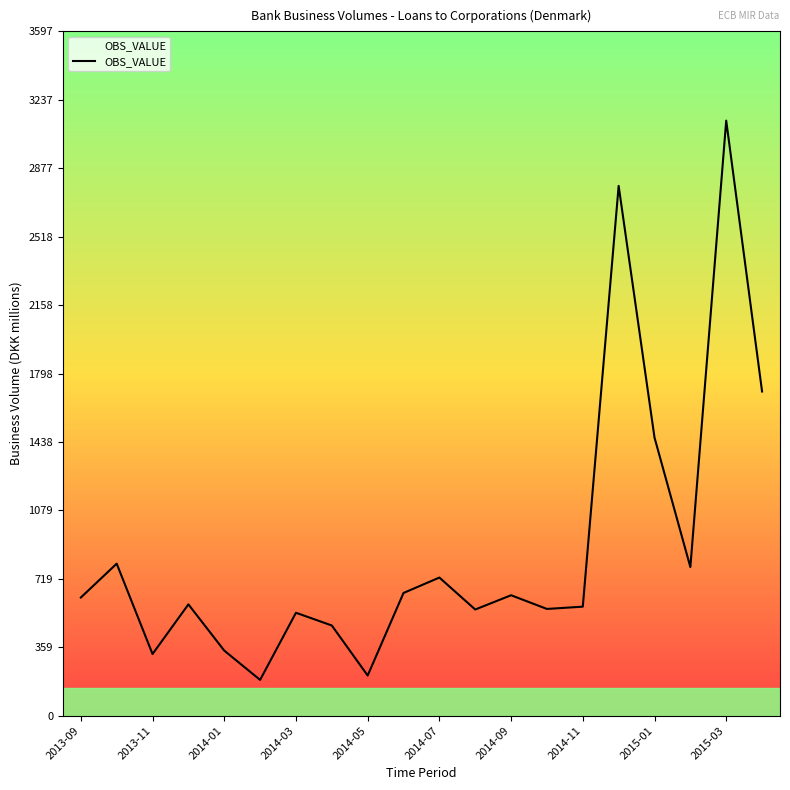

What is the difference between the maximum and minimum values?

2940